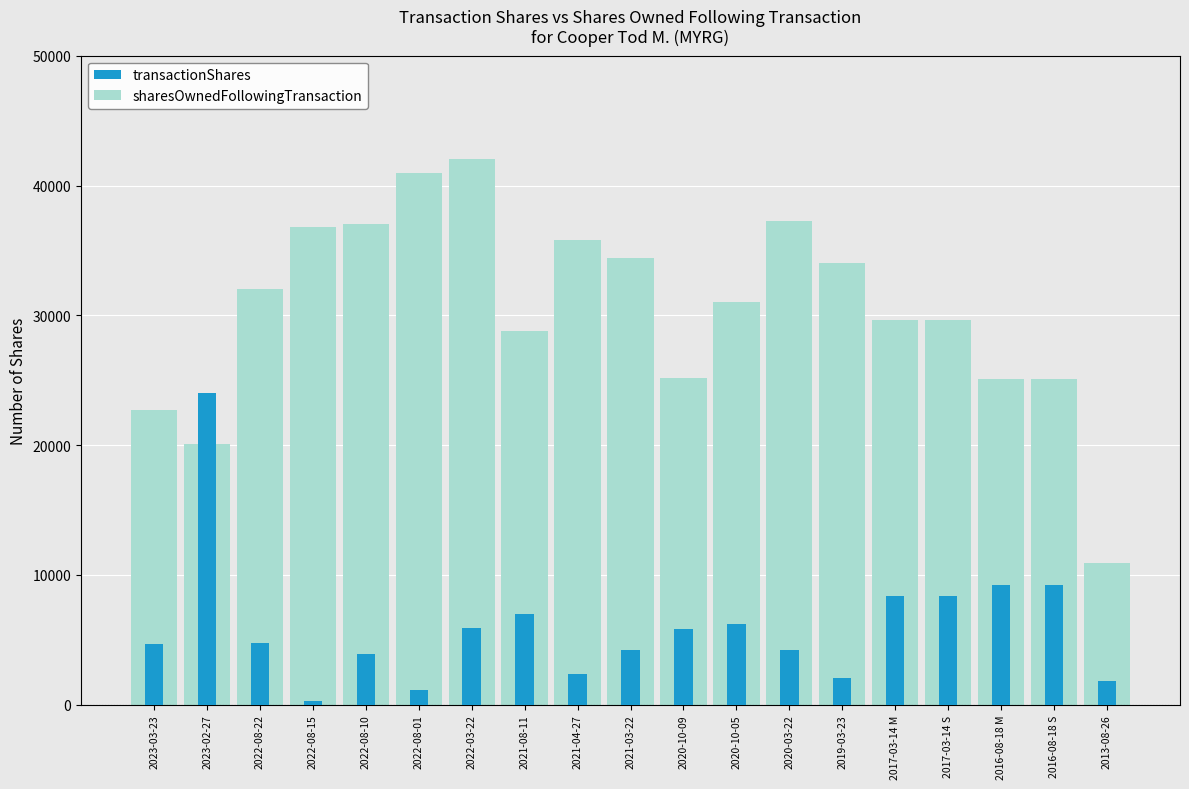

What are all the series names shown in the legend?

transactionShares, sharesOwnedFollowingTransaction